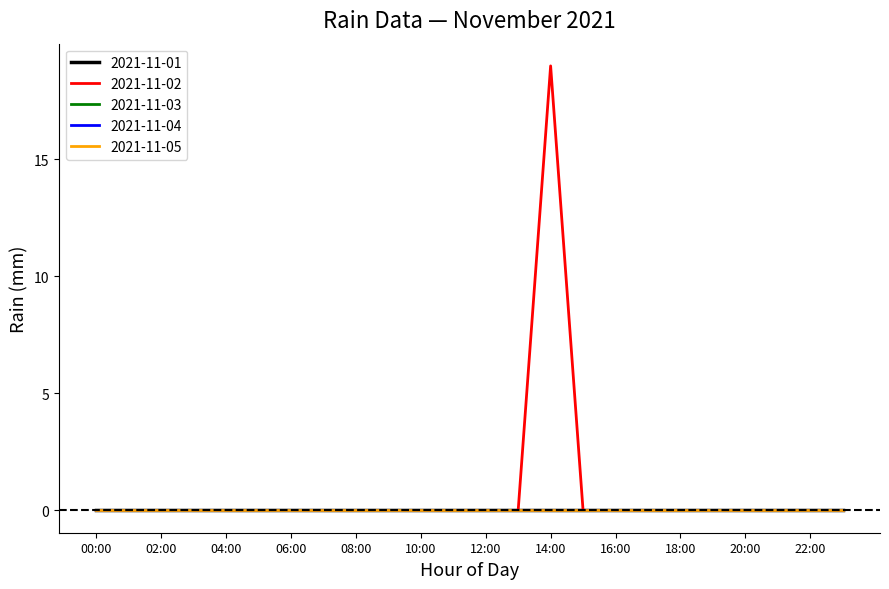

True or false: 2021-11-03 and 2021-11-04 cross at least once.

False